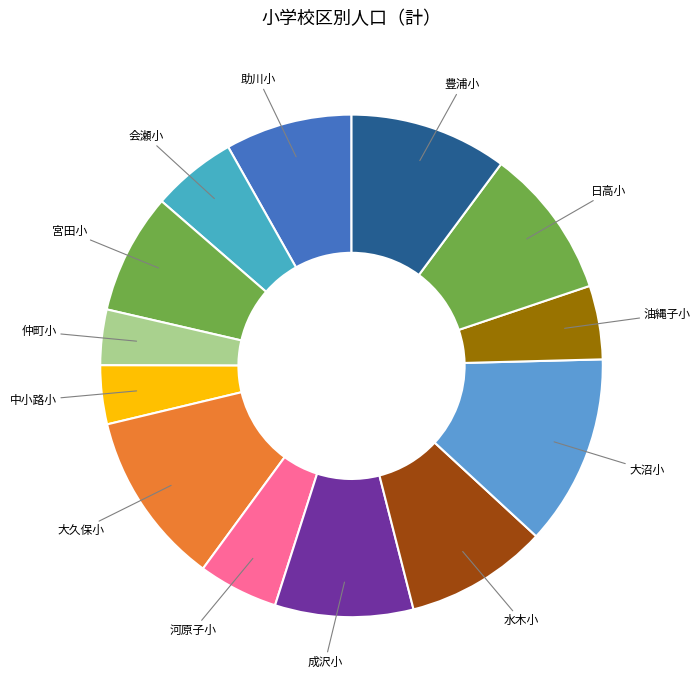

True or false: 河原子小 accounts for 5% of the total.

True